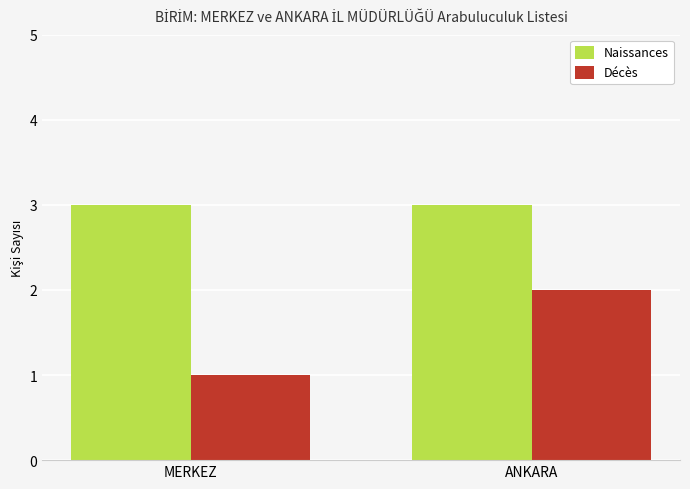

How many bars are there in each group?

2